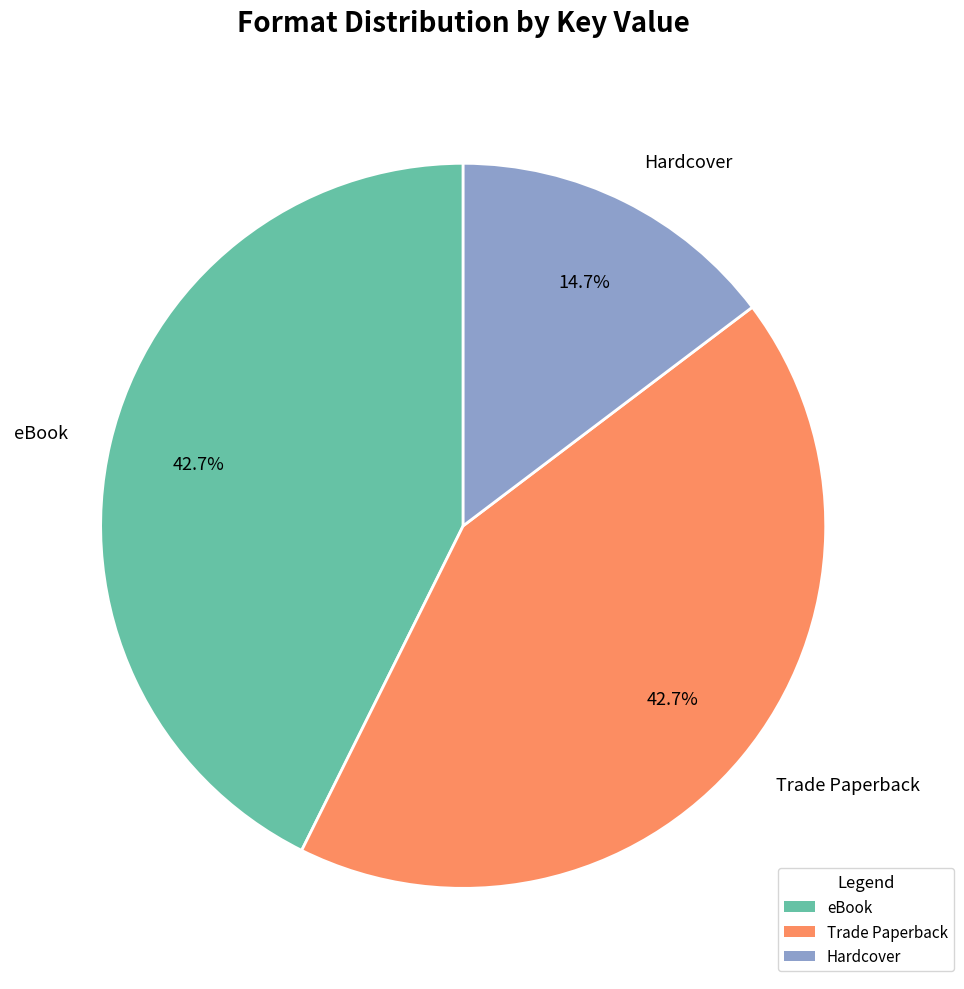

What portion of the pie excludes eBook?

57.3%